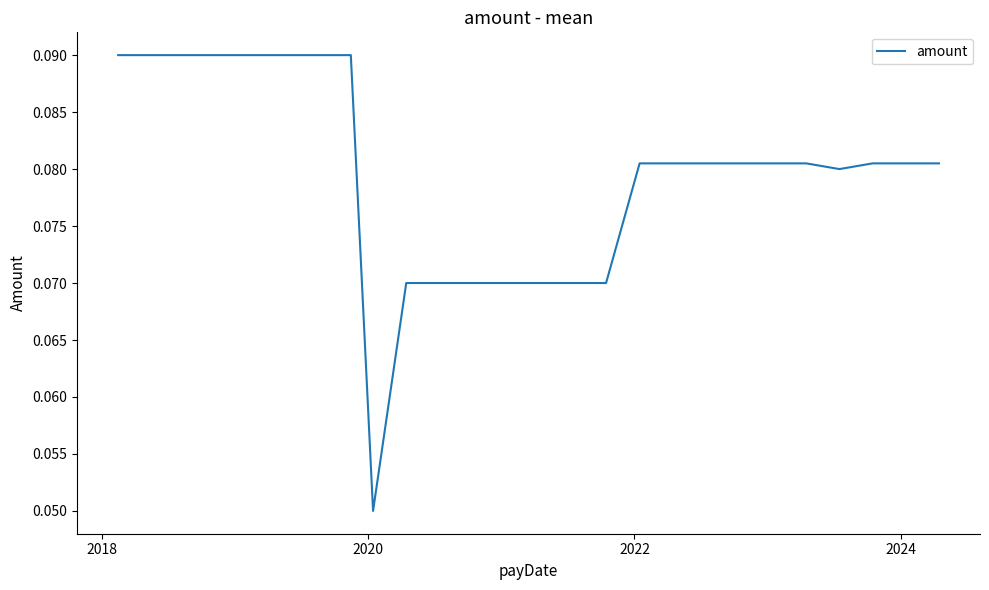

What is the value of the 31st point from the left?

0.1